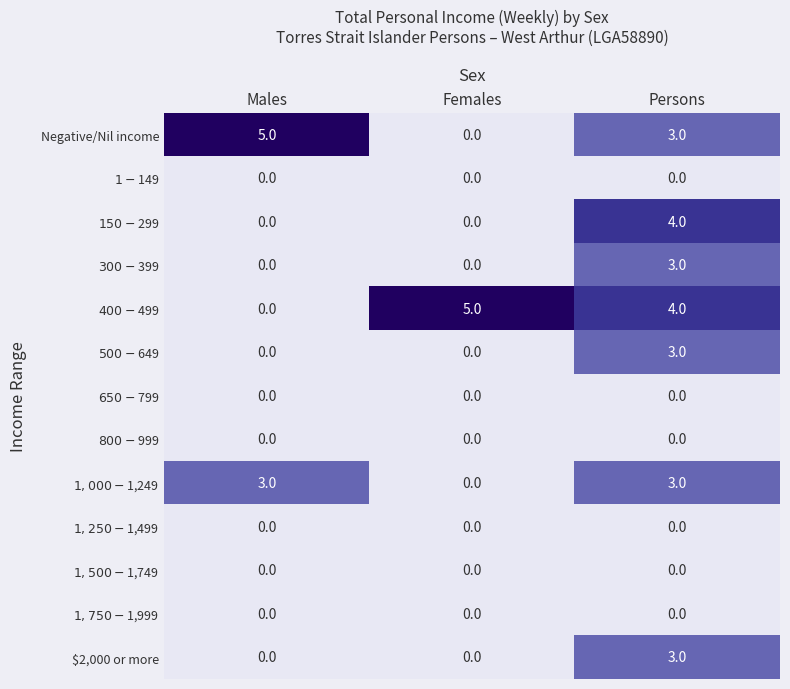

Which category has the highest value in the Negative/Nil income series?

Males